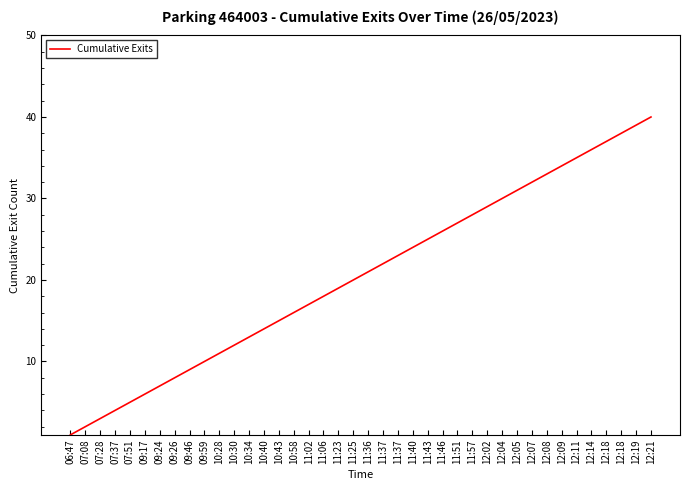

Between 09:59 and 11:02, which is larger?

11:02